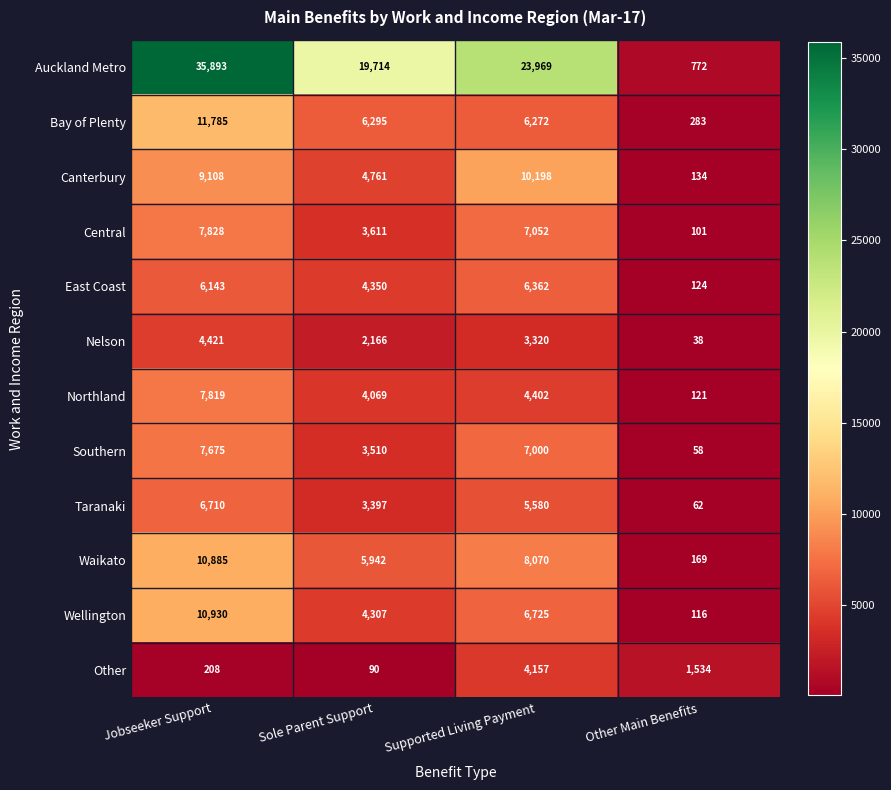

What is the sum of all Bay of Plenty values?

24635